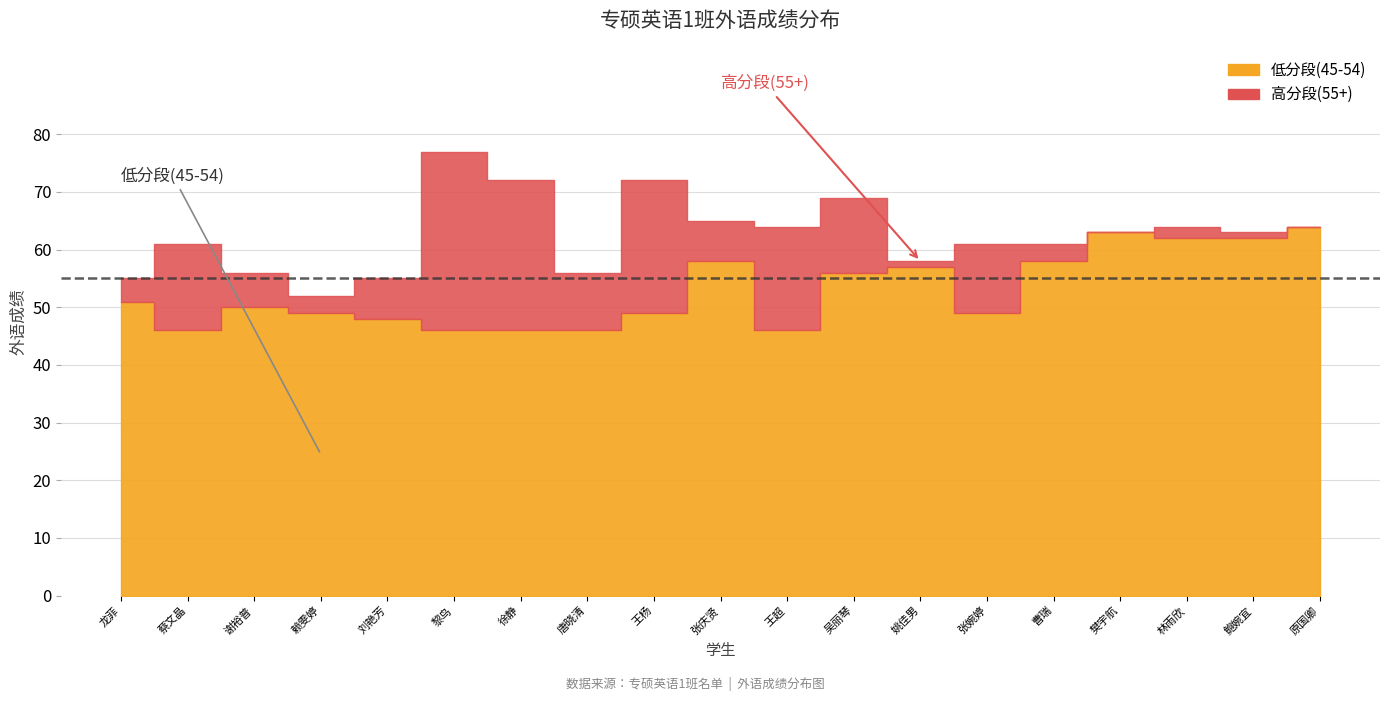

Between which two adjacent categories do 高分段(55+) and 低分段(45-54) first intersect?

林雨欣 and 鲍婉宜